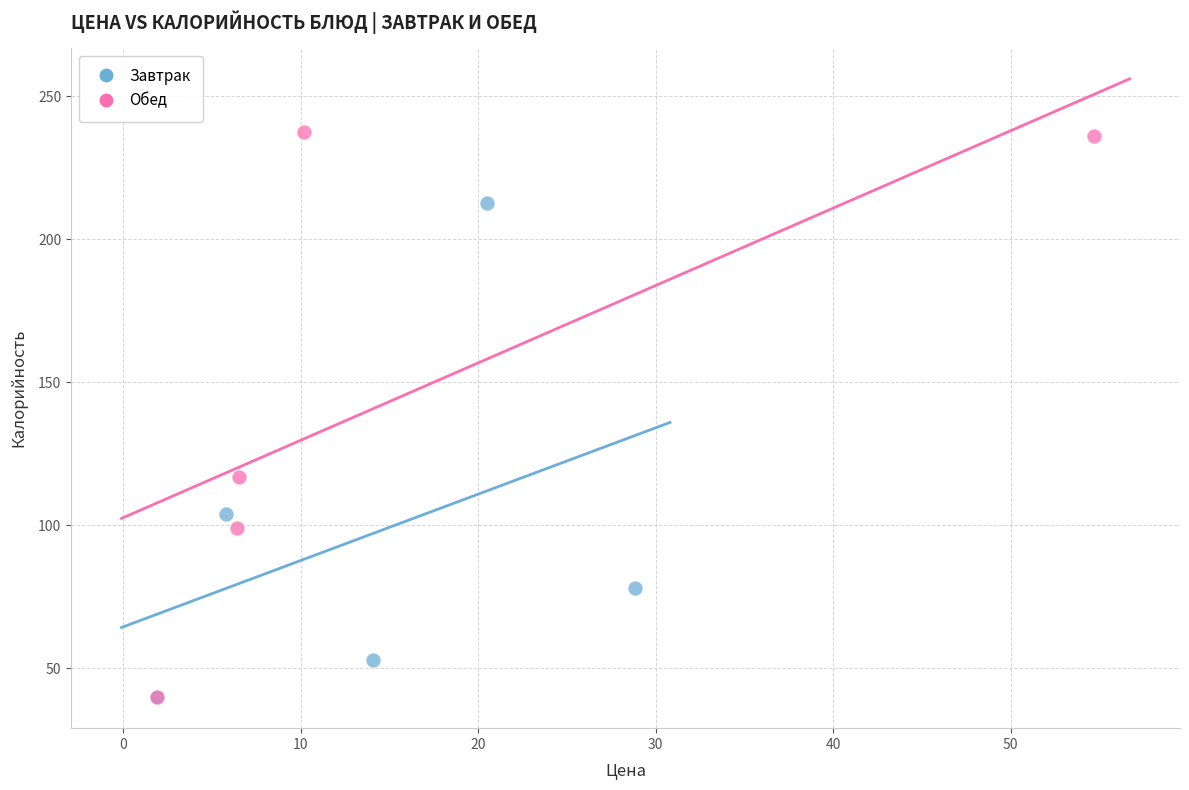

Which series has the largest Y range (max minus min)?

Обед